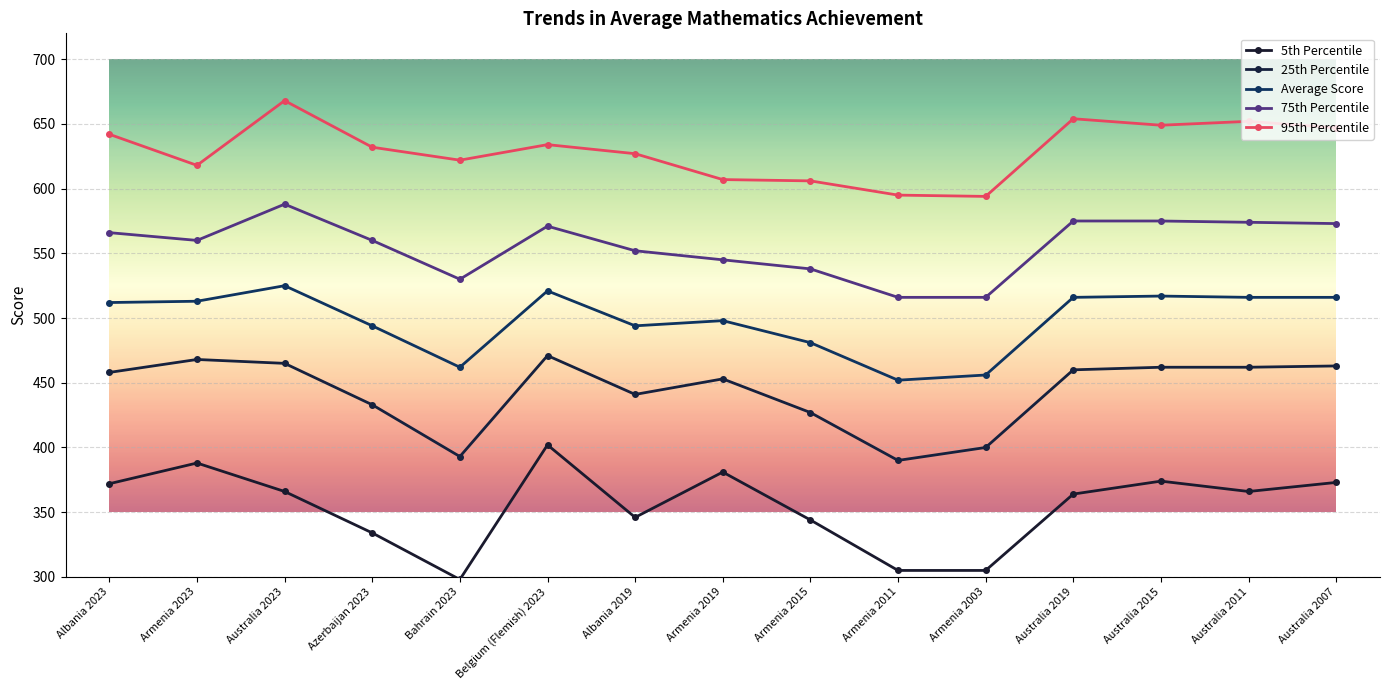

True or false: 25th Percentile has a value of 460 at Australia 2019.

True